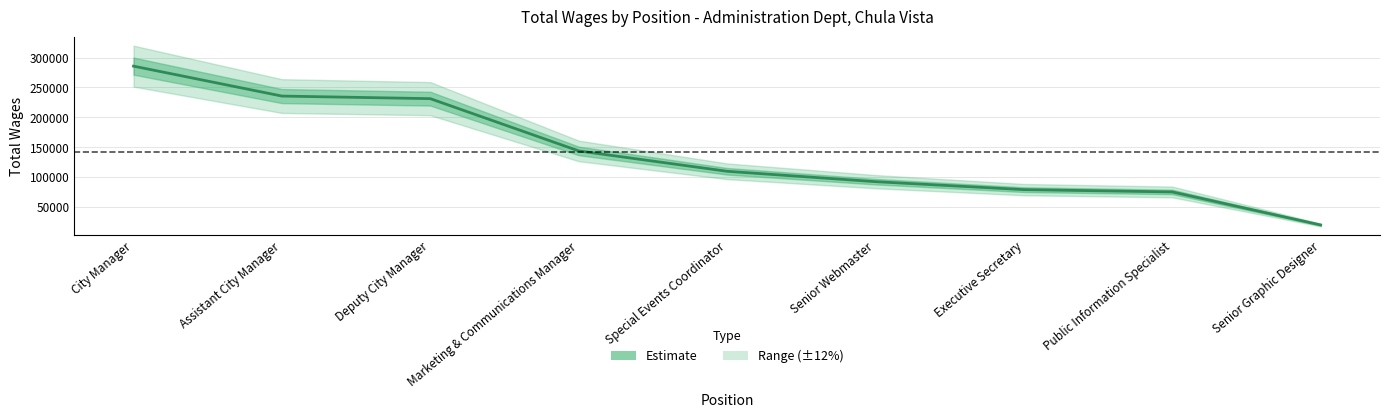

What is the value of the 9th point from the left?

19907